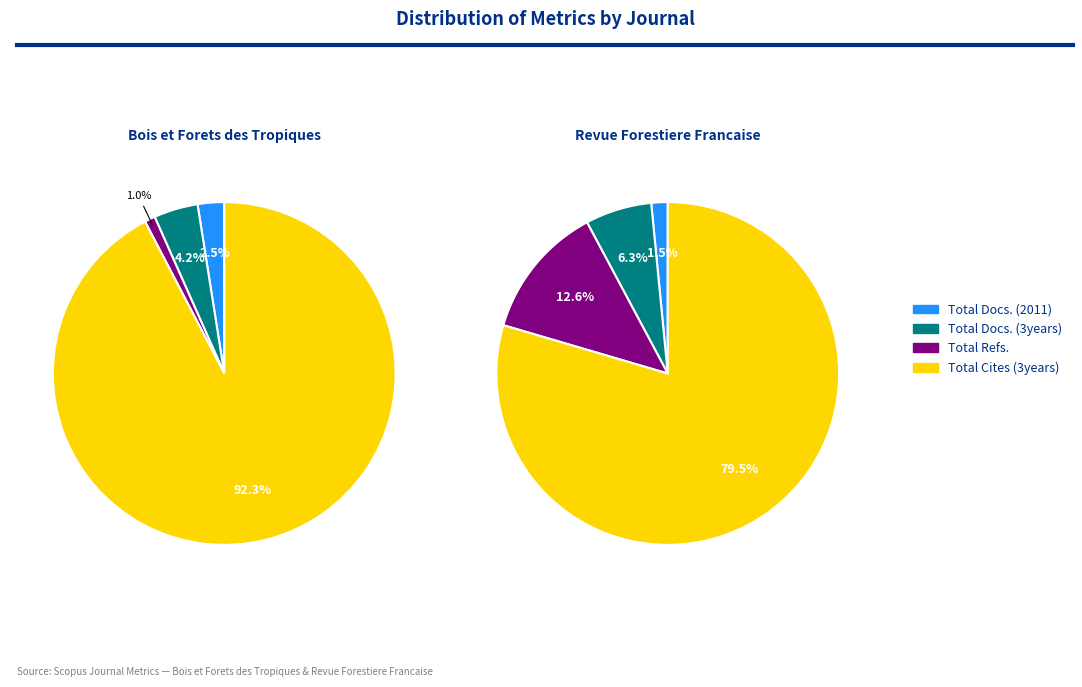

Does Revue Forestiere Francaise account for over 50% of the chart?

No